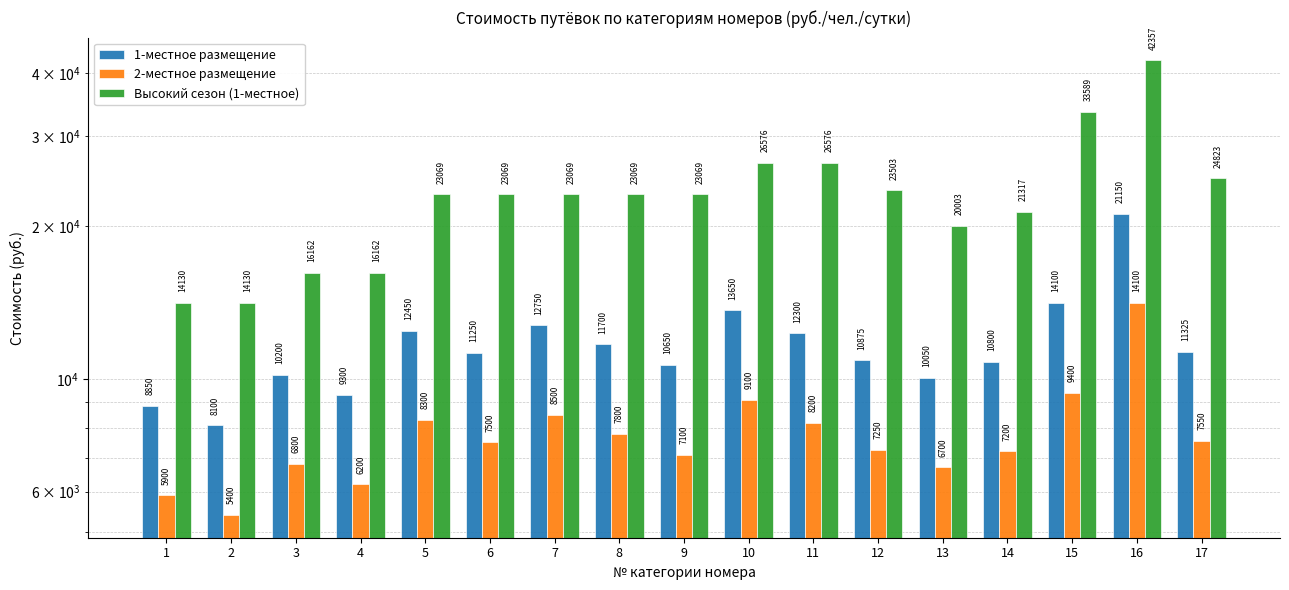

Is the value of 1-местное размещение at 16 greater than the value of 2-местное размещение at 1?

Yes